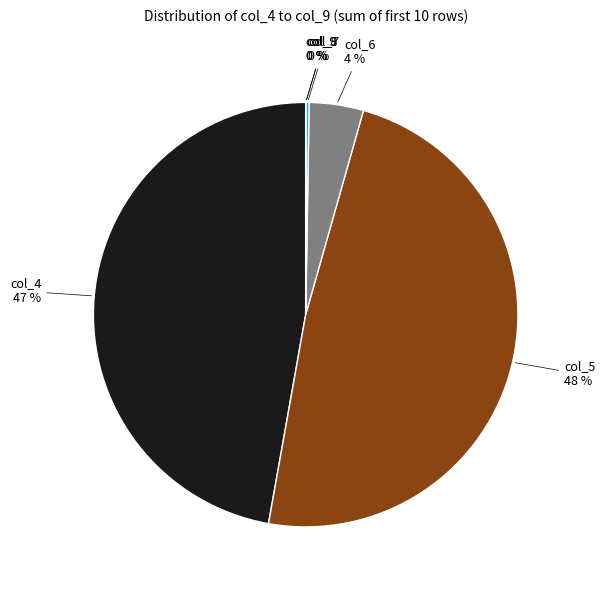

Between col_4 and col_6, which is larger?

col_4